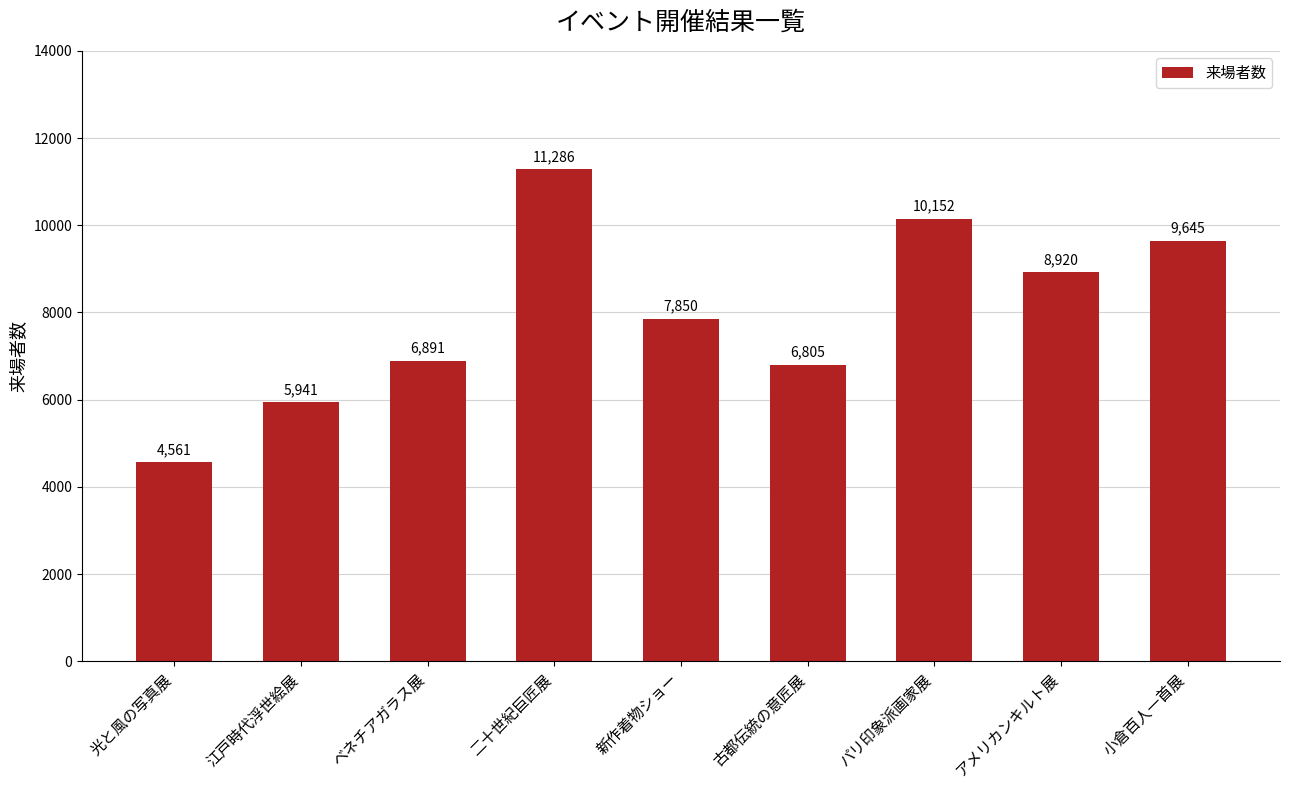

Where is the data nearest to the value 7923?

新作着物ショー